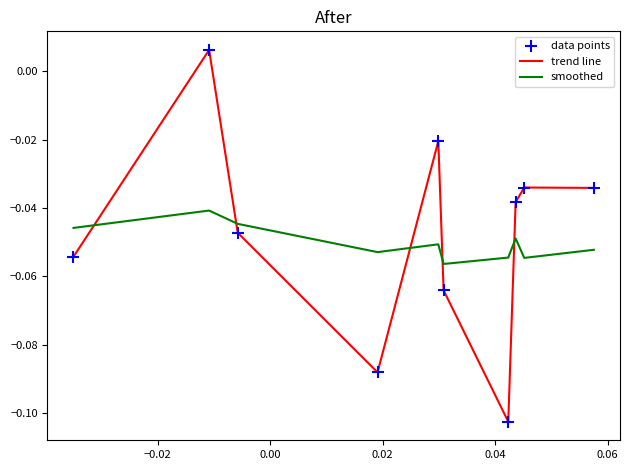

Which series ends up on top after the final intersection of smoothed and trend line?

trend line